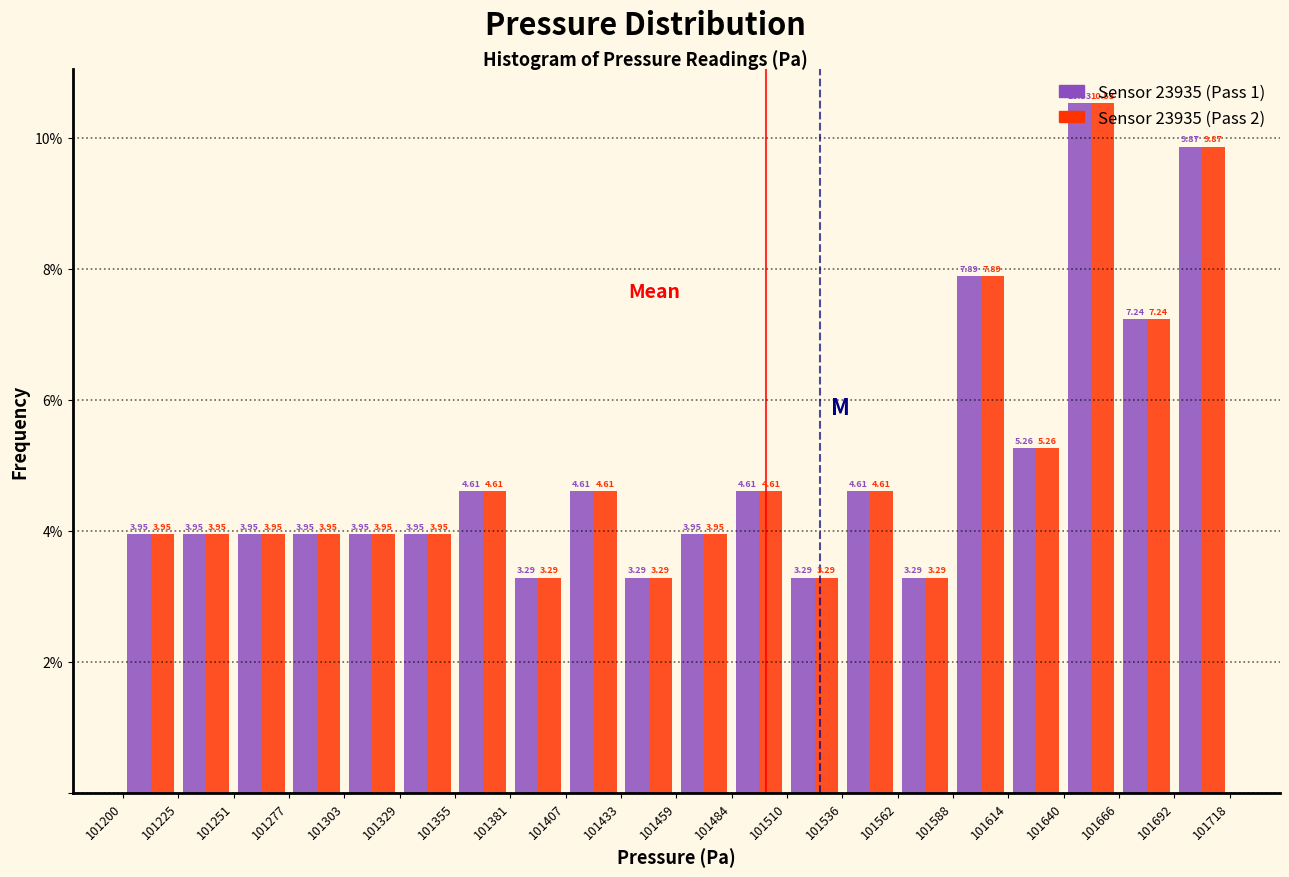

Reading left to right, list every range on the x-axis with the height of the bar of each series over it.

101200 to 101225: Sensor 23935 (Pass 1)=3.95	Sensor 23935 (Pass 2)=3.95
101225 to 101251: Sensor 23935 (Pass 1)=3.95	Sensor 23935 (Pass 2)=3.95
101251 to 101277: Sensor 23935 (Pass 1)=3.95	Sensor 23935 (Pass 2)=3.95
101277 to 101303: Sensor 23935 (Pass 1)=3.95	Sensor 23935 (Pass 2)=3.95
101303 to 101329: Sensor 23935 (Pass 1)=3.95	Sensor 23935 (Pass 2)=3.95
101329 to 101355: Sensor 23935 (Pass 1)=3.95	Sensor 23935 (Pass 2)=3.95
101355 to 101381: Sensor 23935 (Pass 1)=4.61	Sensor 23935 (Pass 2)=4.61
101381 to 101407: Sensor 23935 (Pass 1)=3.29	Sensor 23935 (Pass 2)=3.29
101407 to 101433: Sensor 23935 (Pass 1)=4.61	Sensor 23935 (Pass 2)=4.61
101433 to 101459: Sensor 23935 (Pass 1)=3.29	Sensor 23935 (Pass 2)=3.29
101459 to 101484: Sensor 23935 (Pass 1)=3.95	Sensor 23935 (Pass 2)=3.95
101484 to 101510: Sensor 23935 (Pass 1)=4.61	Sensor 23935 (Pass 2)=4.61
101510 to 101536: Sensor 23935 (Pass 1)=3.29	Sensor 23935 (Pass 2)=3.29
101536 to 101562: Sensor 23935 (Pass 1)=4.61	Sensor 23935 (Pass 2)=4.61
101562 to 101588: Sensor 23935 (Pass 1)=3.29	Sensor 23935 (Pass 2)=3.29
101588 to 101614: Sensor 23935 (Pass 1)=7.89	Sensor 23935 (Pass 2)=7.89
101614 to 101640: Sensor 23935 (Pass 1)=5.26	Sensor 23935 (Pass 2)=5.26
101640 to 101666: Sensor 23935 (Pass 1)=10.53	Sensor 23935 (Pass 2)=10.53
101666 to 101692: Sensor 23935 (Pass 1)=7.24	Sensor 23935 (Pass 2)=7.24
101692 to 101718: Sensor 23935 (Pass 1)=9.87	Sensor 23935 (Pass 2)=9.87